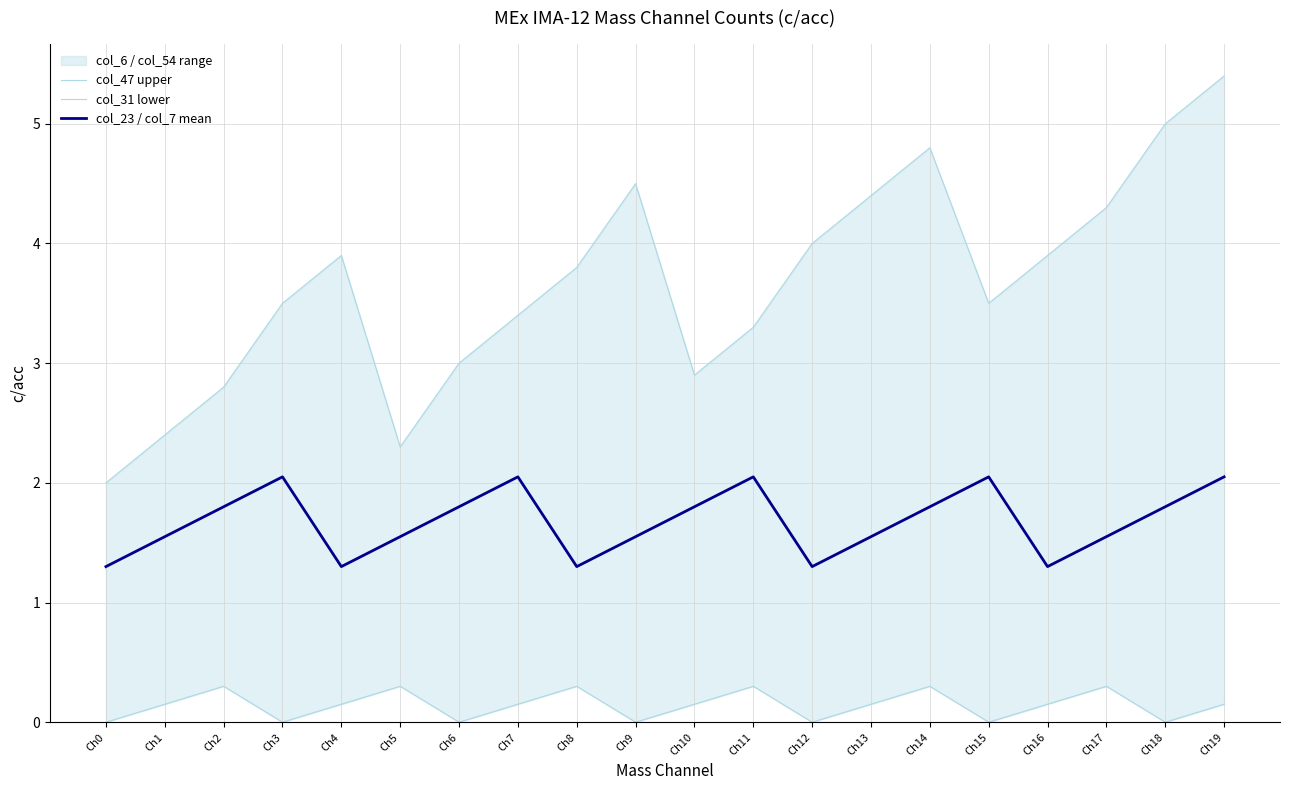

At which category does the chart reach its minimum across all series?

Ch0